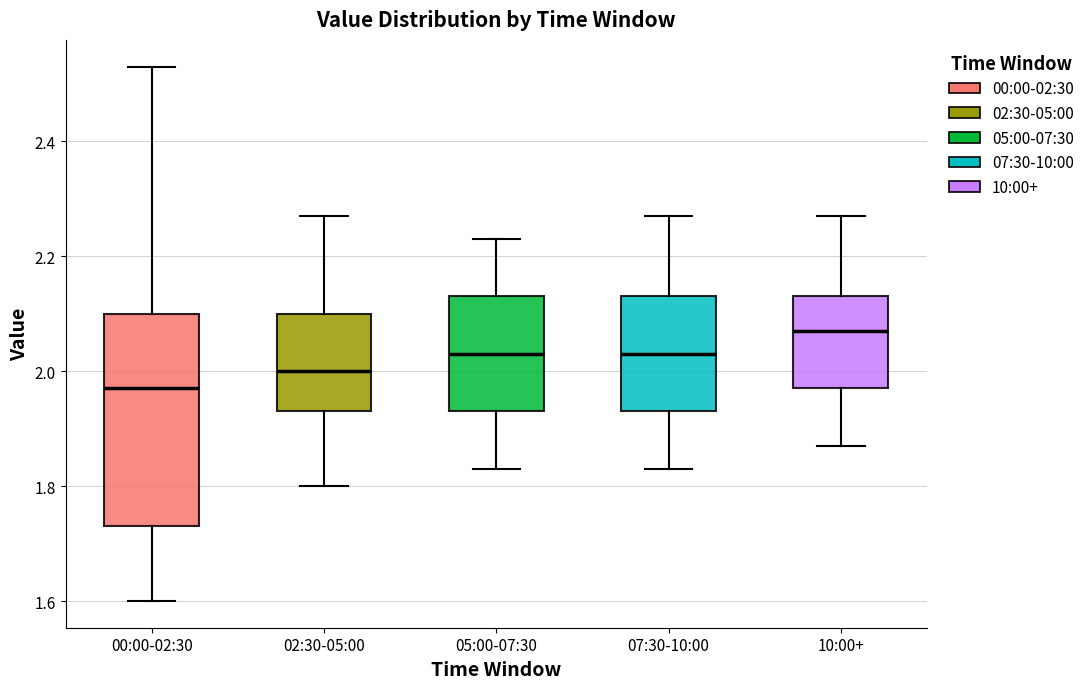

Reading left to right, read every box against the y-axis: the position of its median line, the range the box covers, and the ends of its whiskers. The values are not printed on the chart, so give them approximately, as read against the axis.

00:00-02:30: median 1.98, box 1.74 to 2.10, whiskers 1.60 to 2.54
02:30-05:00: median 2.00, box 1.94 to 2.10, whiskers 1.80 to 2.28
05:00-07:30: median 2.04, box 1.94 to 2.14, whiskers 1.84 to 2.24
07:30-10:00: median 2.04, box 1.94 to 2.14, whiskers 1.84 to 2.28
10:00+: median 2.08, box 1.98 to 2.14, whiskers 1.88 to 2.28